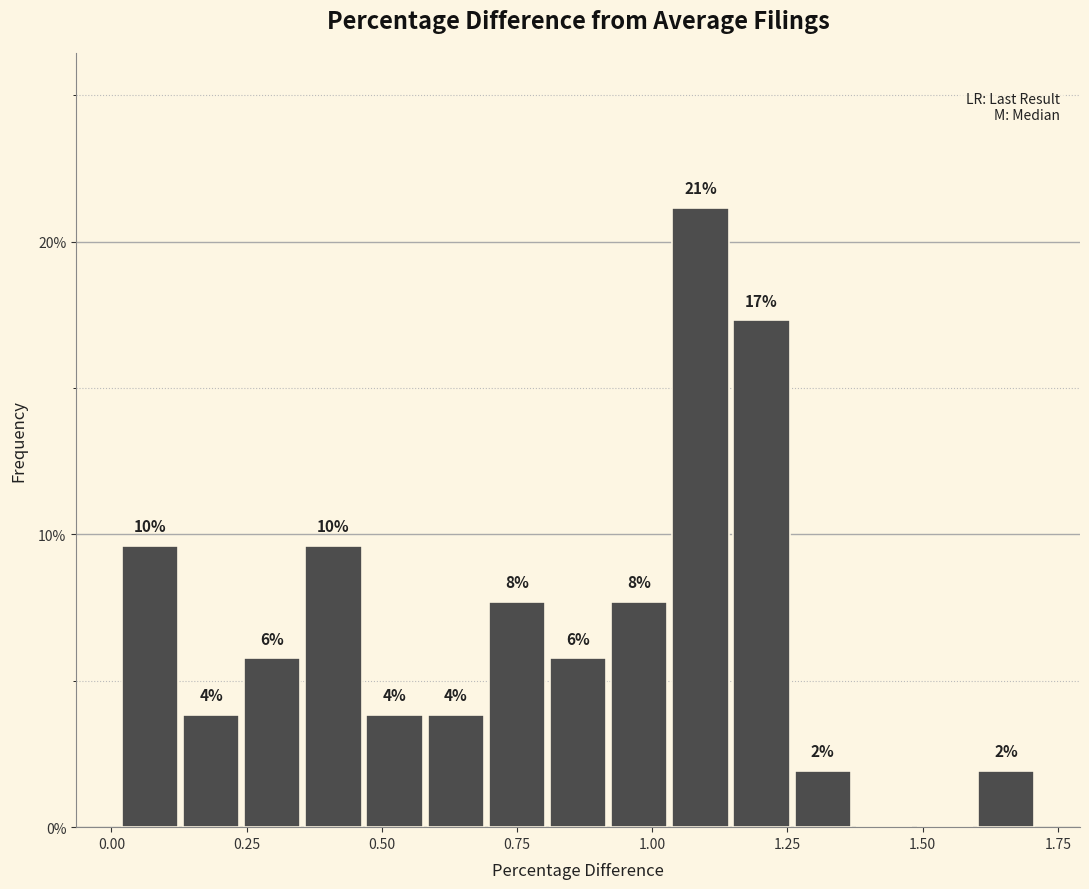

Around what value on the x-axis is the tallest bar? Give the approximate position of its centre, as read against the axis.

1.10